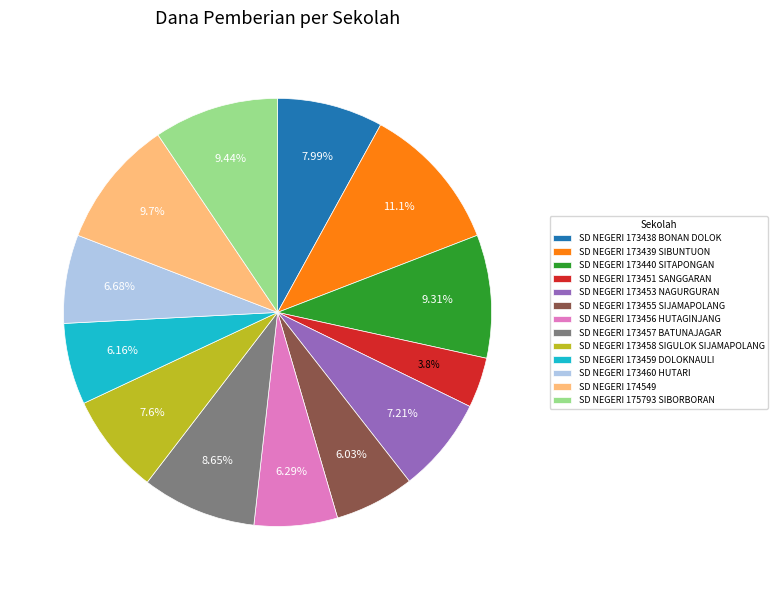

Count the number of slices in the pie.

13